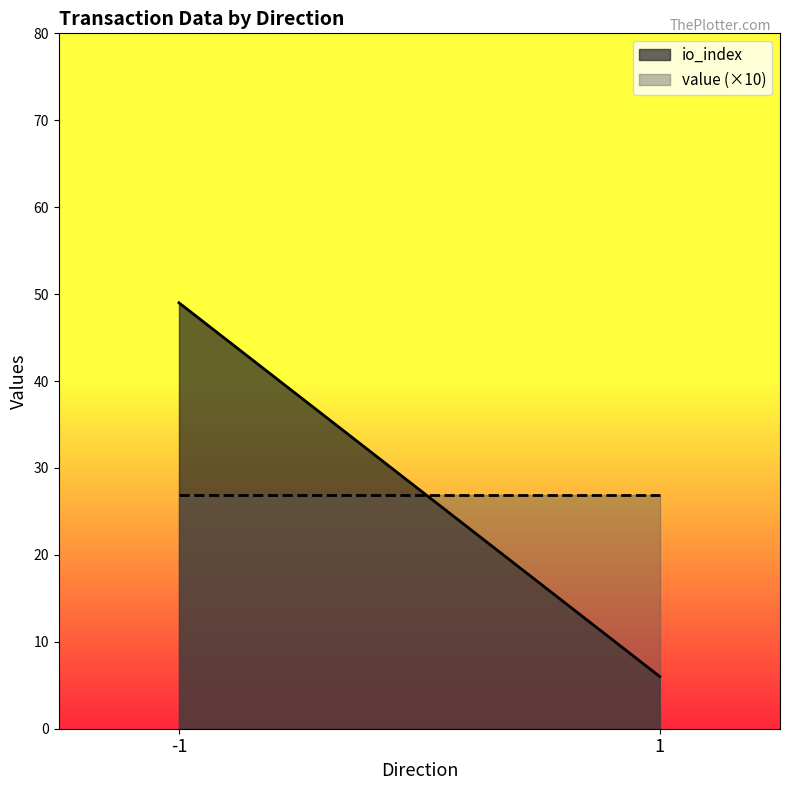

What is the approximate value of value (×10) at -1?

26.8